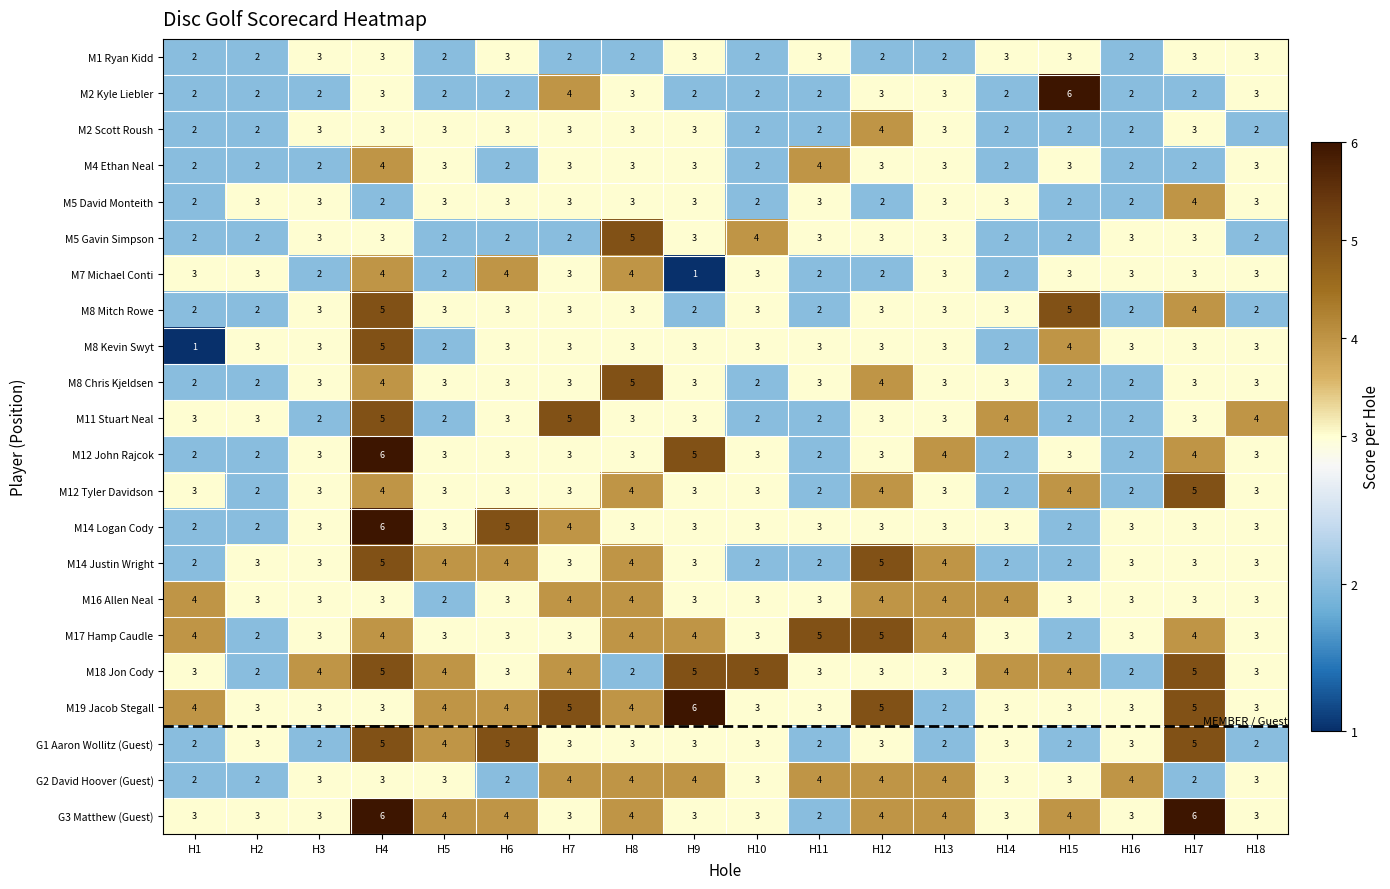

What is the average value of the M4 Ethan Neal series?

3